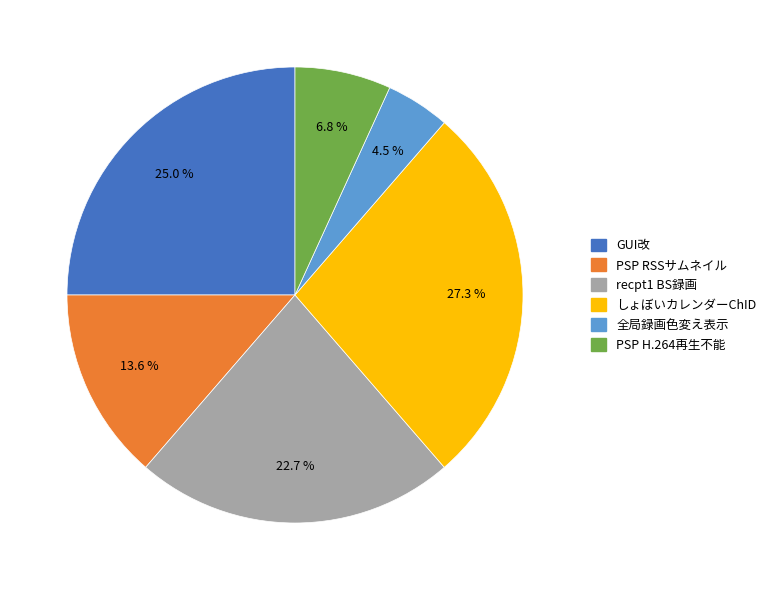

Is there a majority slice in this chart?

No